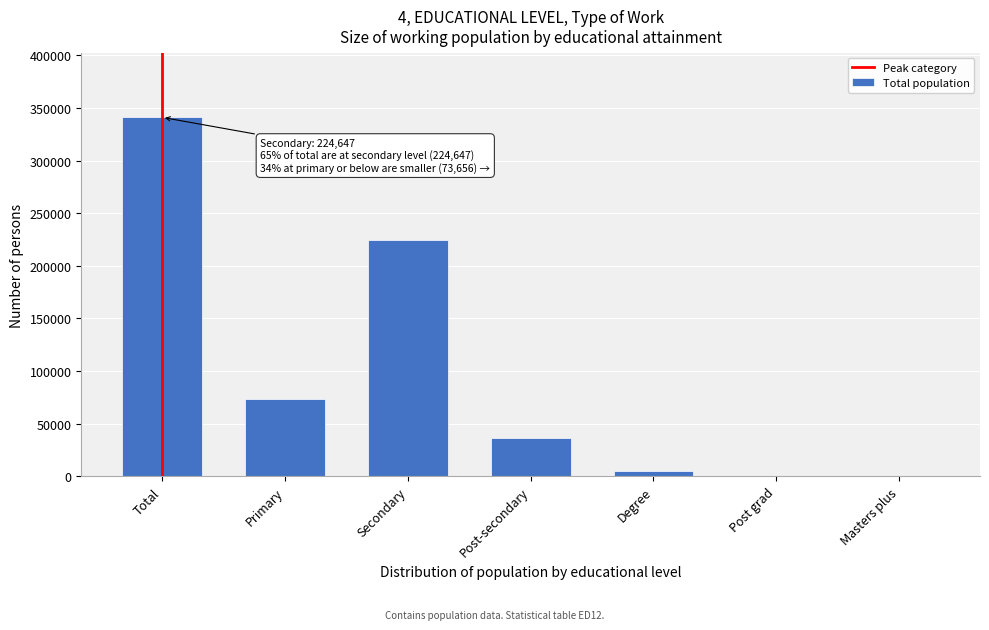

At which label is the value closest to 170718?

Secondary